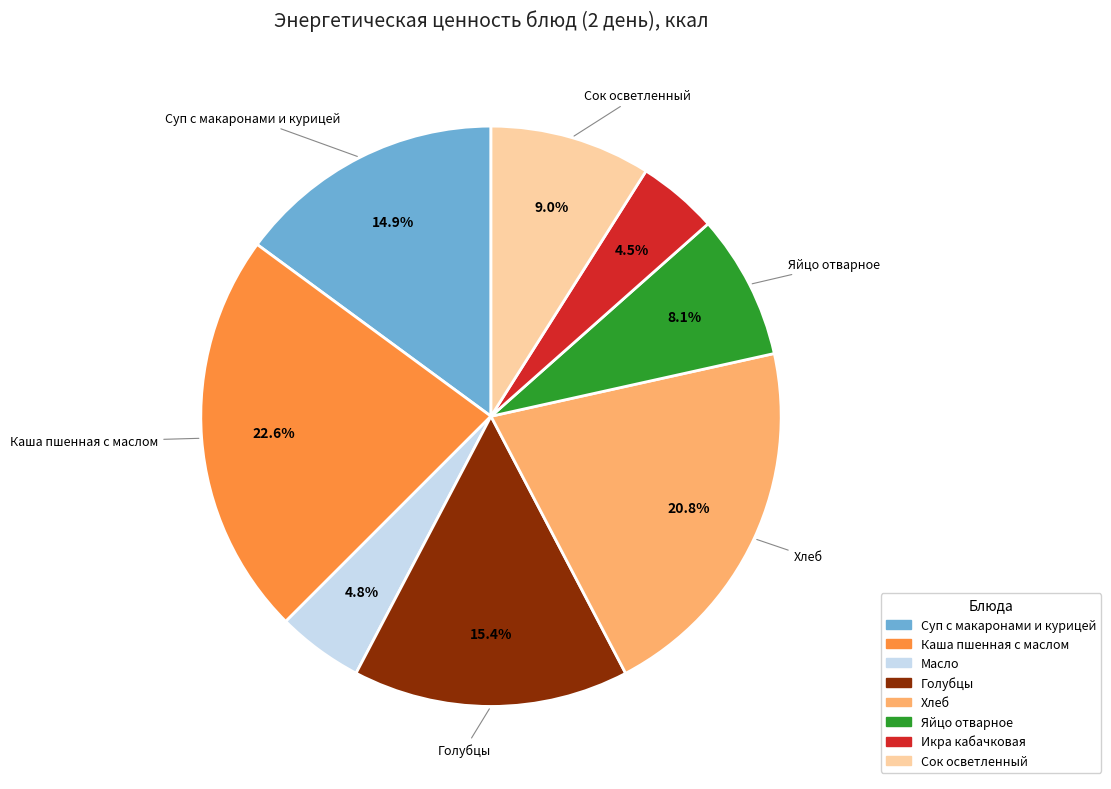

How many segments does this pie chart have?

8